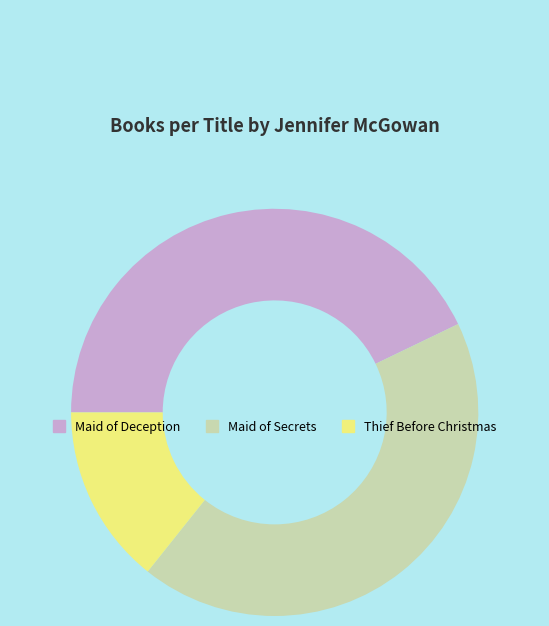

What is the ratio of the value at Maid of Deception to the value at Maid of Secrets?

1.0